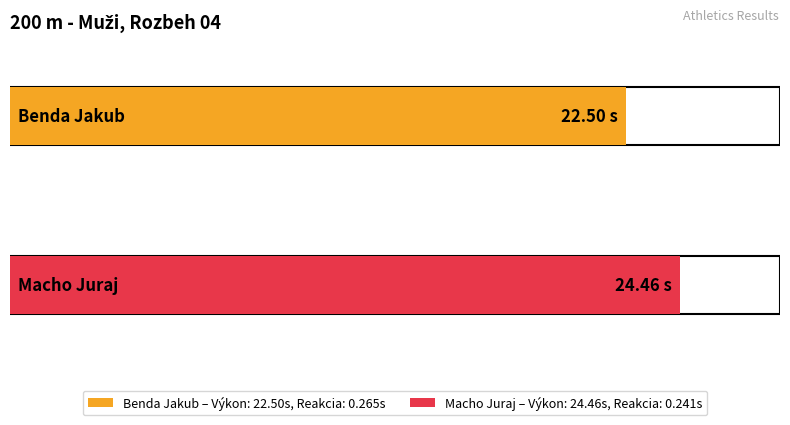

Which category has the highest value across all series?

Macho Juraj